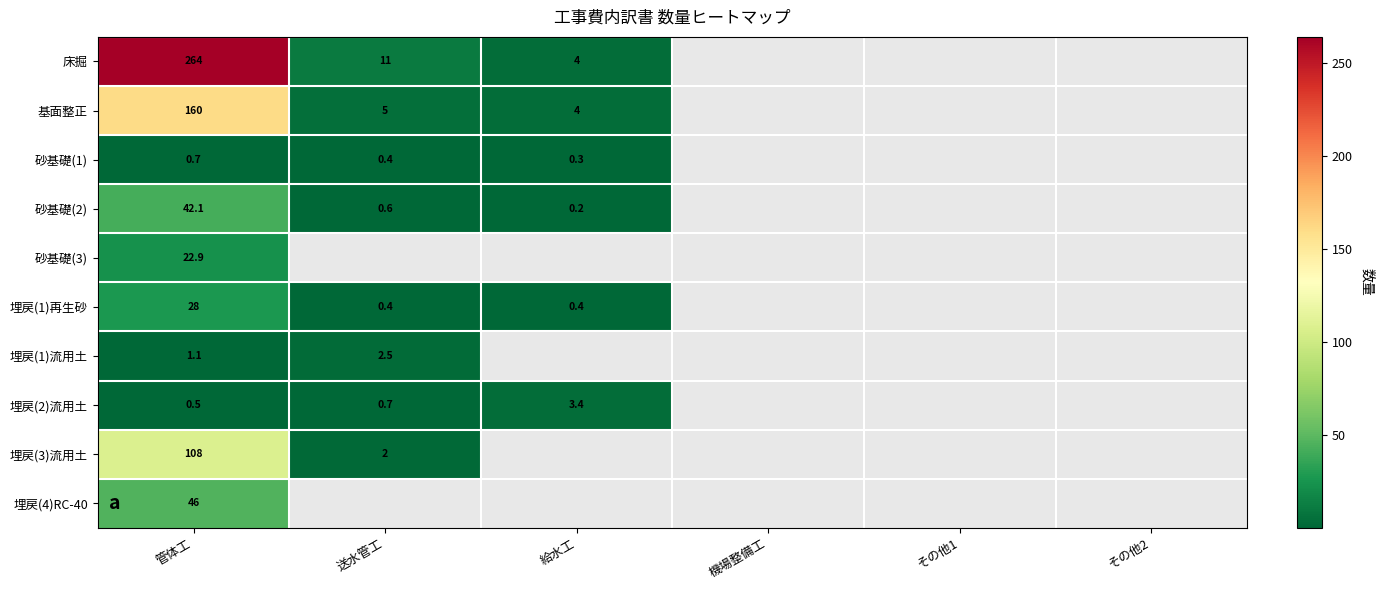

True or false: 基面整正 has a value of 3.4 at 送水管工.

False